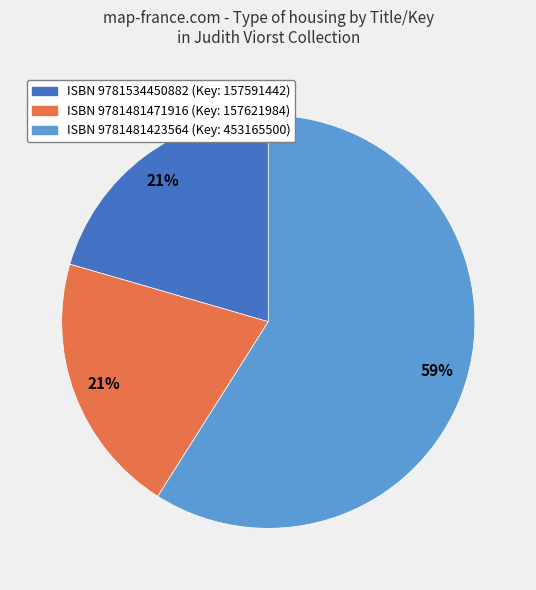

To the nearest percent, what is the average slice percentage?

33%